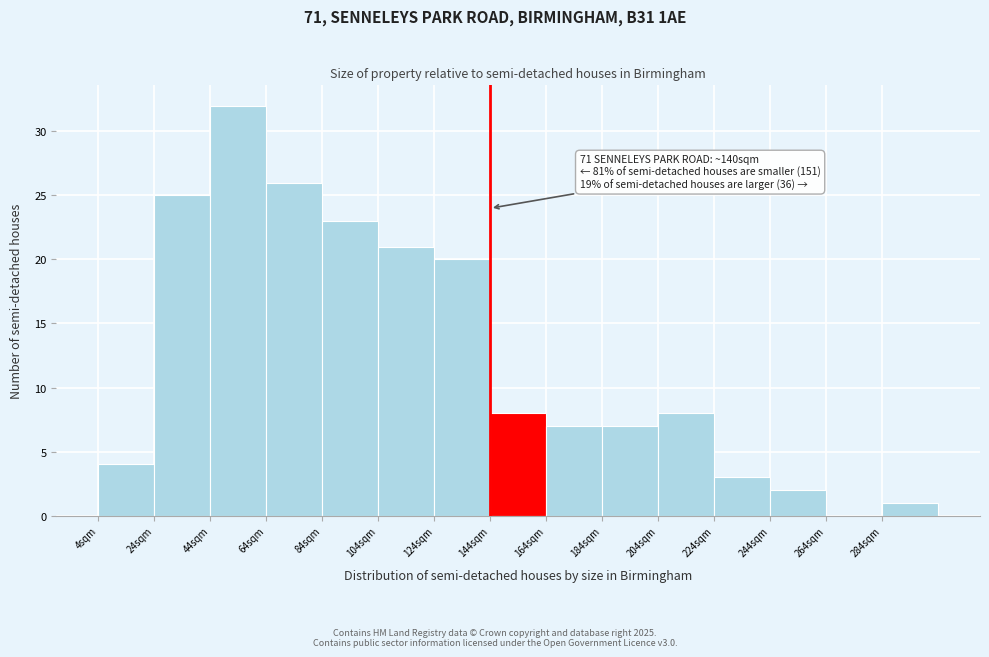

Reading left to right, transcribe all the data shown in this chart.

4sqm=4	24sqm=25	44sqm=32	64sqm=26	84sqm=23	104sqm=21	124sqm=20	144sqm=8	164sqm=7	184sqm=7	204sqm=8	224sqm=3	244sqm=2	264sqm=0	284sqm=1